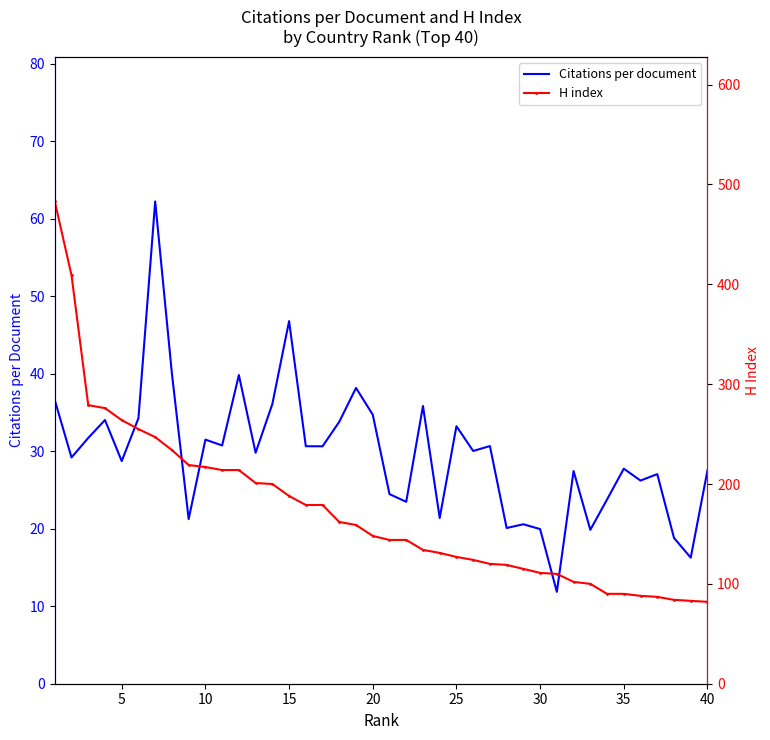

List the series in order of their peak value, highest first.

H index, Citations per document